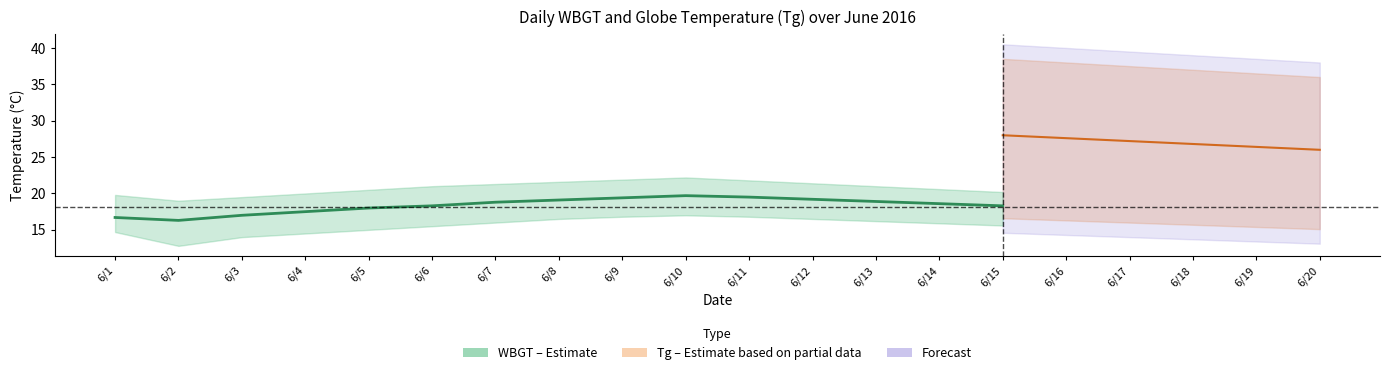

What is the greatest value displayed?

19.7